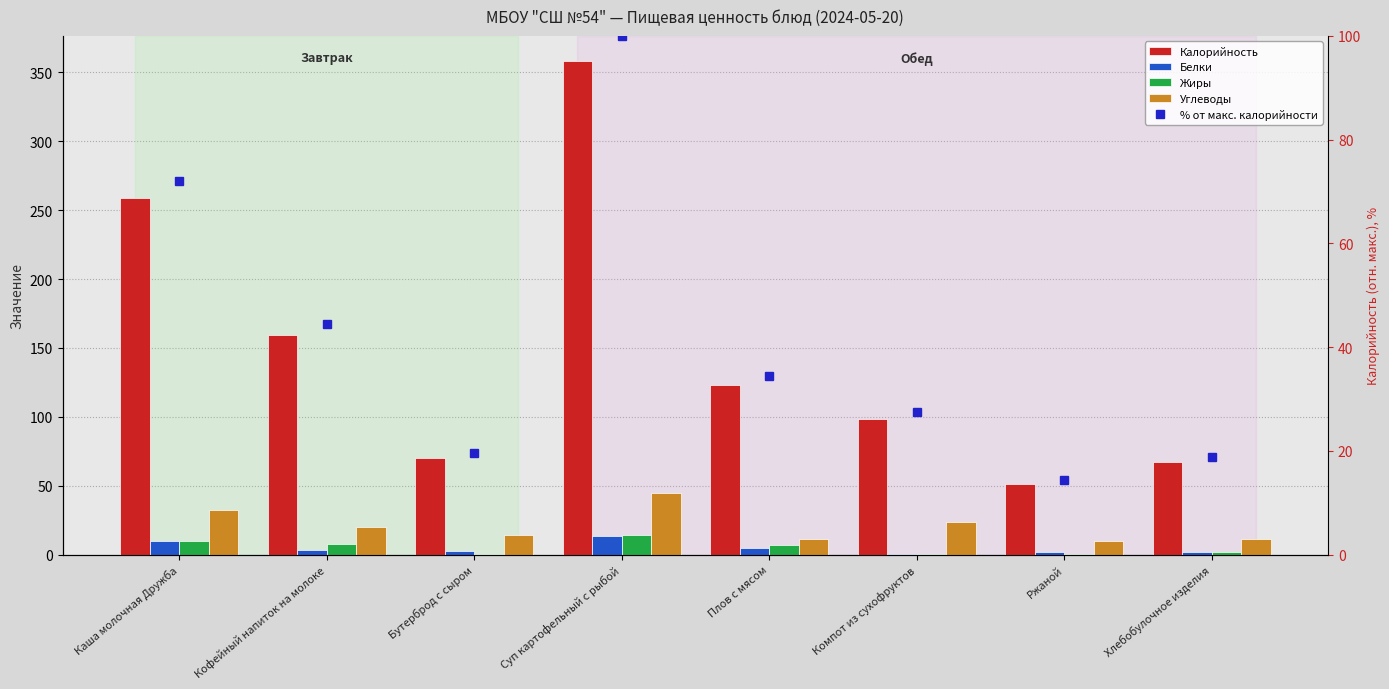

How many data points in Калорийность are above 123?

4